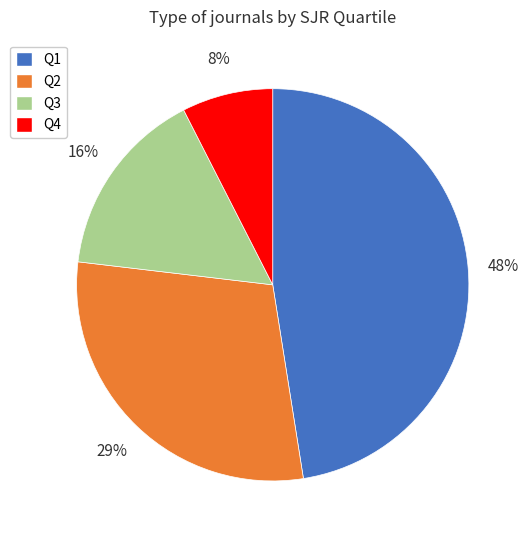

Which slice is the smallest?

Q4